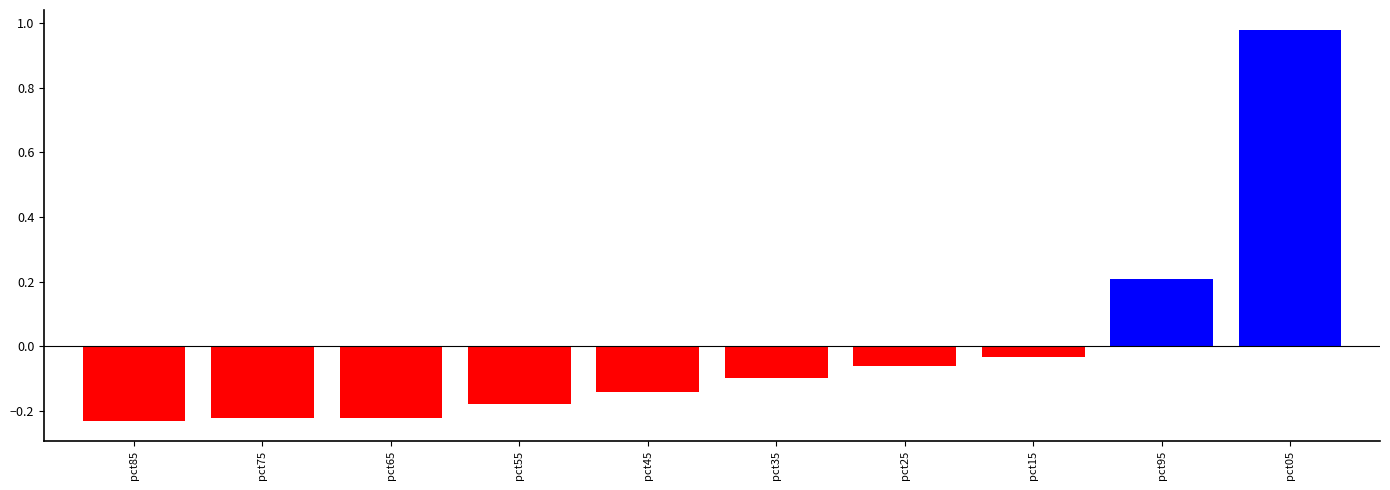

Which label corresponds to the largest value in the chart?

pct05